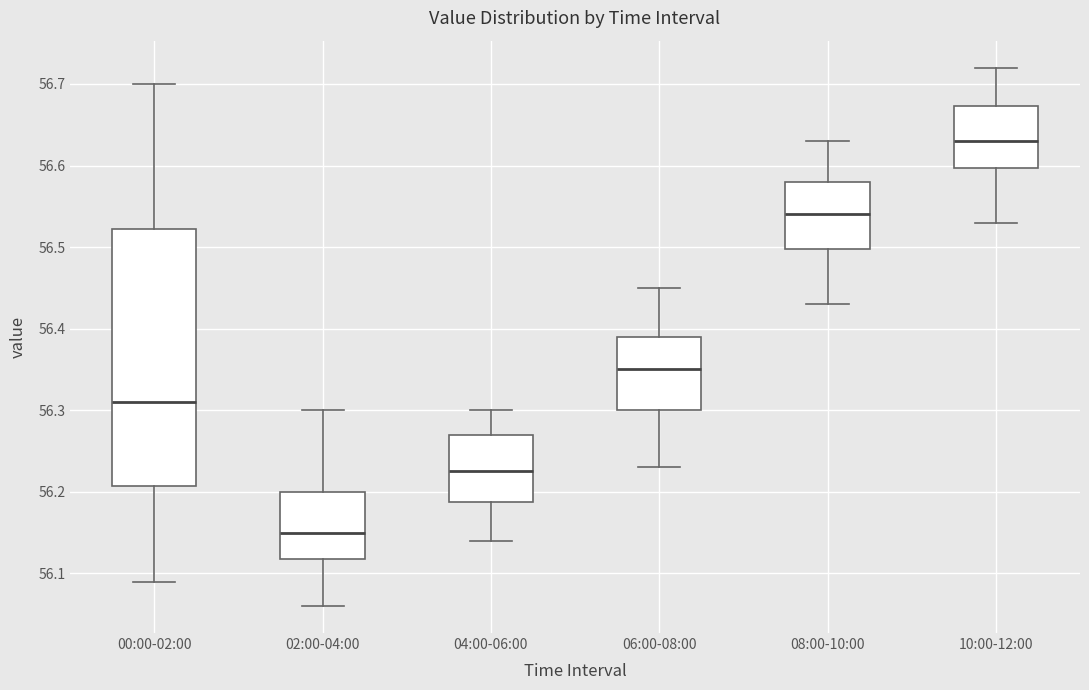

Where is the lower edge of the box for 08:00-10:00 on the y-axis? The values are not printed on the chart, so give them approximately, as read against the axis.

56.50